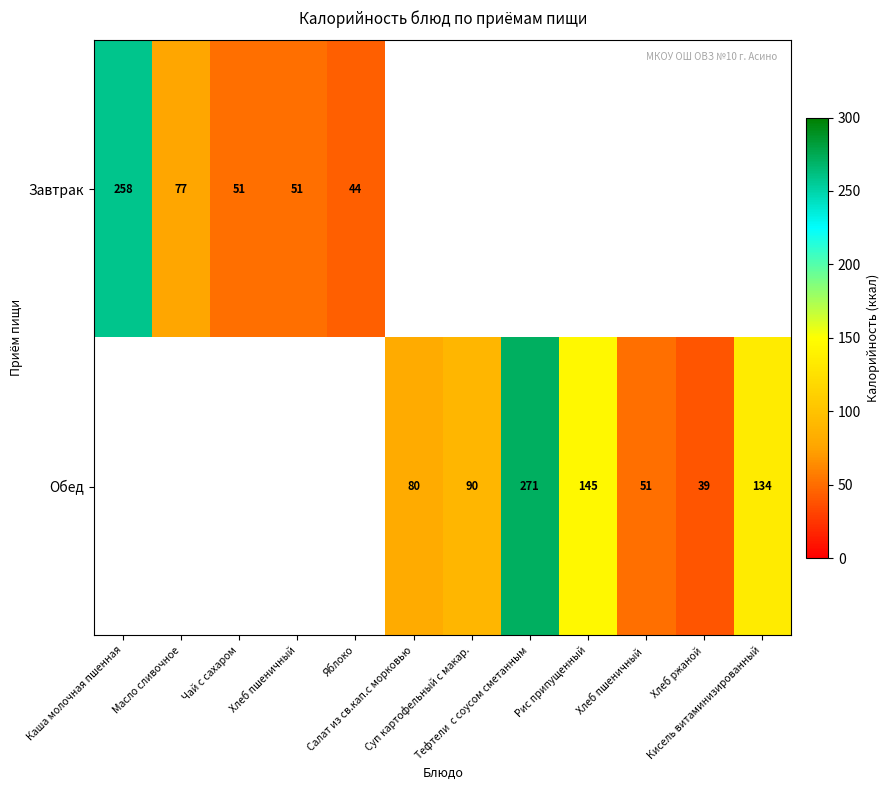

Between Салат из св.кап.с морковью and Суп картофельный с макар., which series saw the biggest shift?

Обед